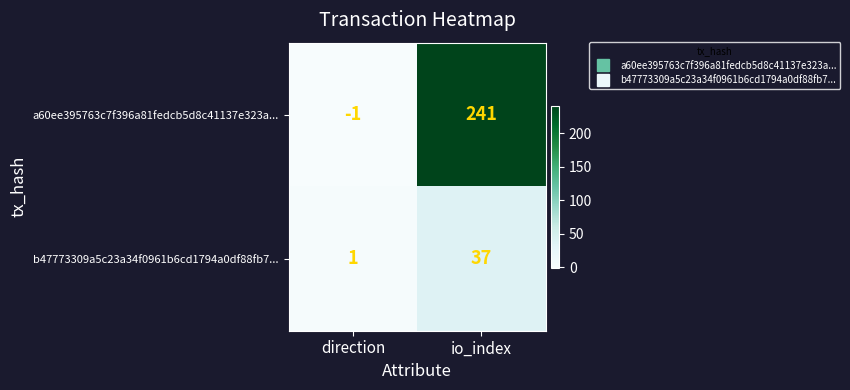

Reading left to right, transcribe all the data shown in this chart.

a60ee395763c7f396a81fedcb5d8c41137e323a...: direction=-1	io_index=241
b47773309a5c23a34f0961b6cd1794a0df88fb7...: direction=1	io_index=37